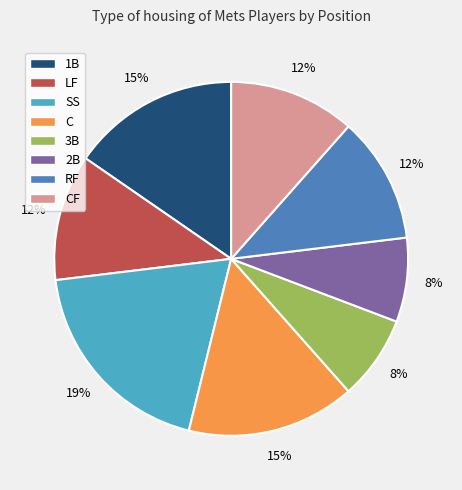

To the nearest percent, what is the combined percentage of C and CF?

27%